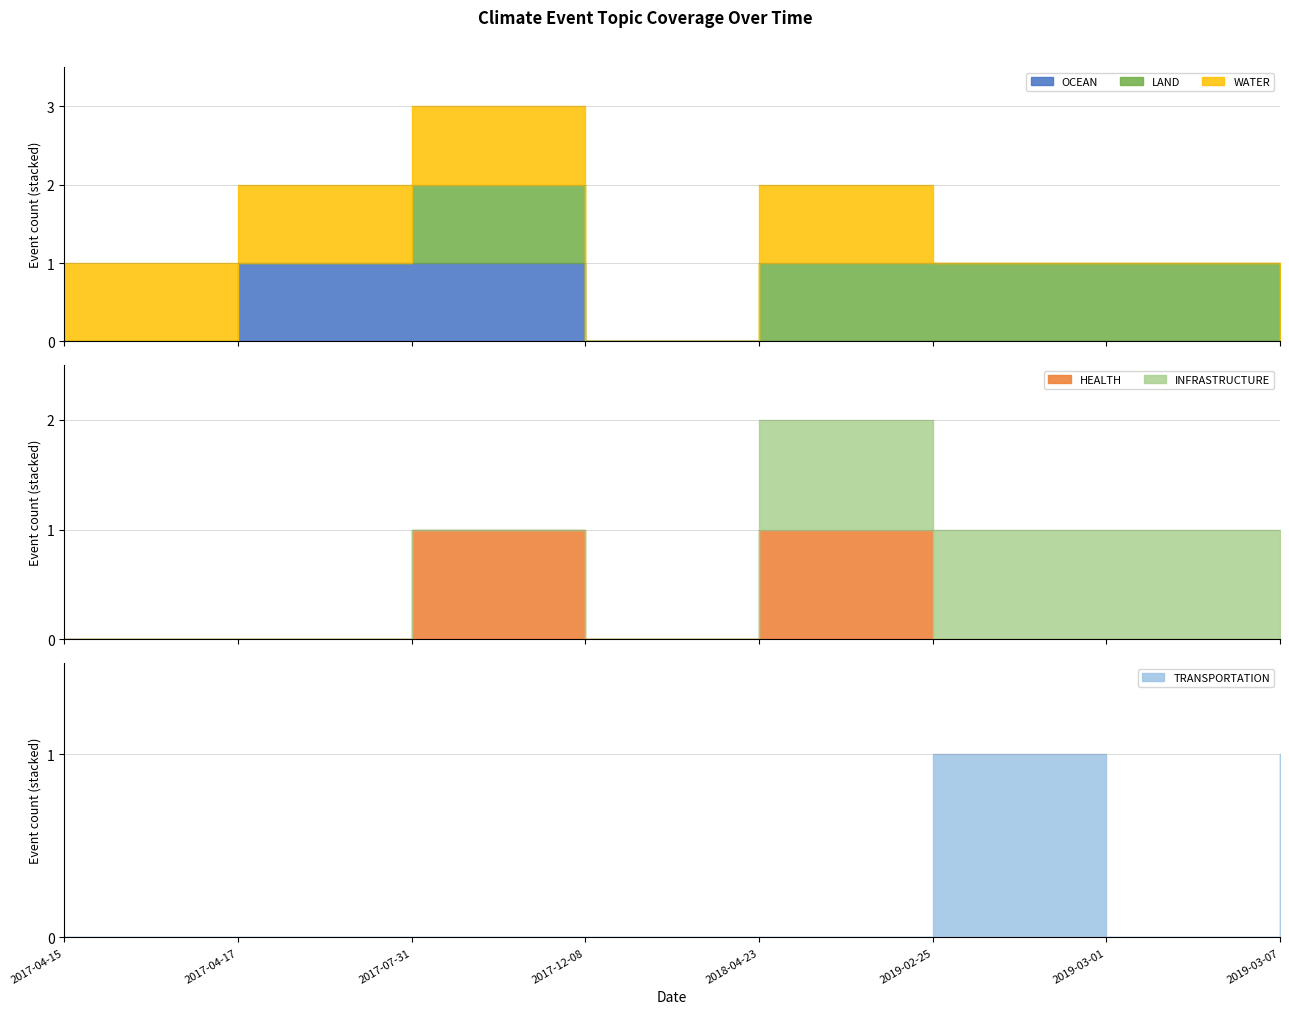

True or false: HEALTH has more than 1 points higher than both neighbors.

True